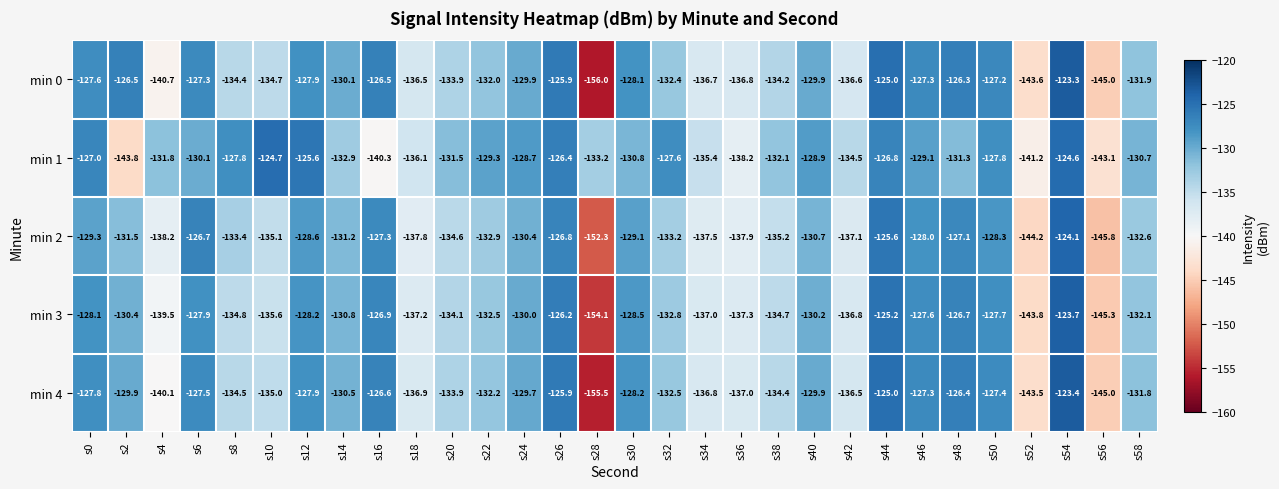

At which category does the chart reach its minimum across all series?

s28